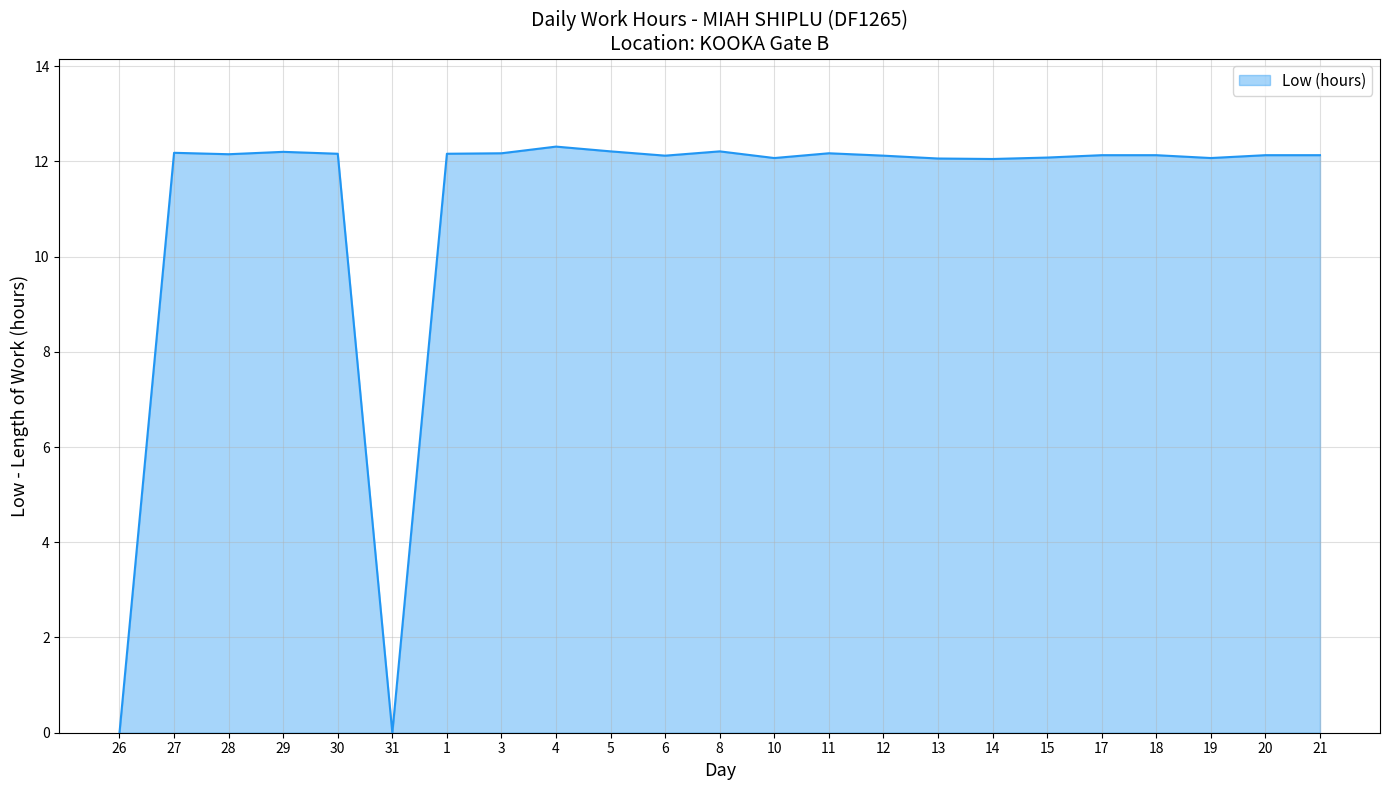

What position from the left is 17?

19